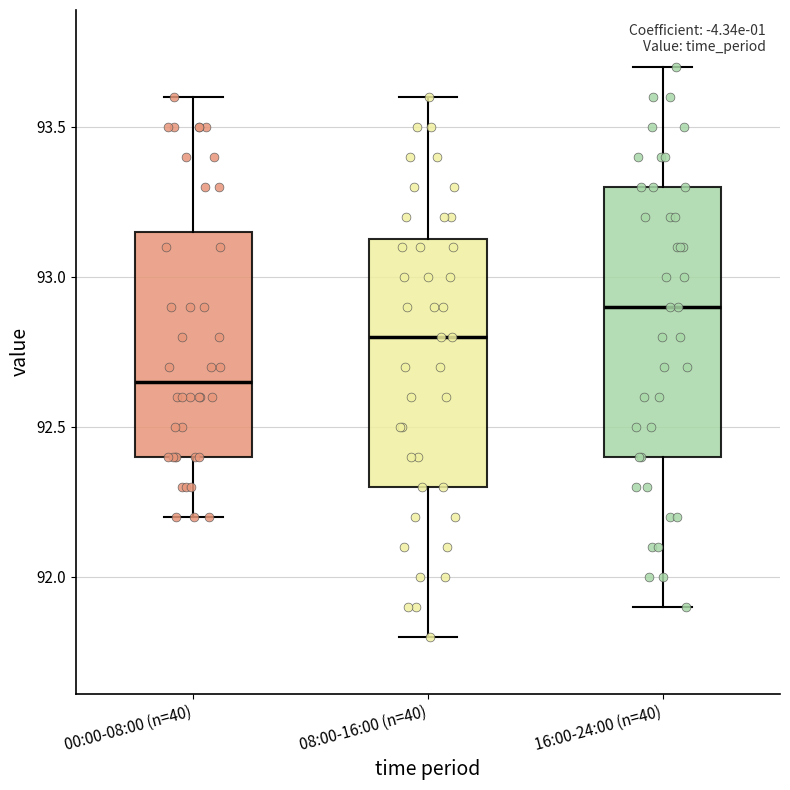

Reading left to right, transcribe this box plot: for each box, give where its median line is, the range the box spans, and where its two whiskers end, as read against the y-axis. The values are not printed on the chart, so give them approximately, as read against the axis.

00:00-08:00 (n=40): median 92.65, box 92.40 to 93.15, whiskers 92.20 to 93.60
08:00-16:00 (n=40): median 92.80, box 92.30 to 93.15, whiskers 91.80 to 93.60
16:00-24:00 (n=40): median 92.90, box 92.40 to 93.30, whiskers 91.90 to 93.70